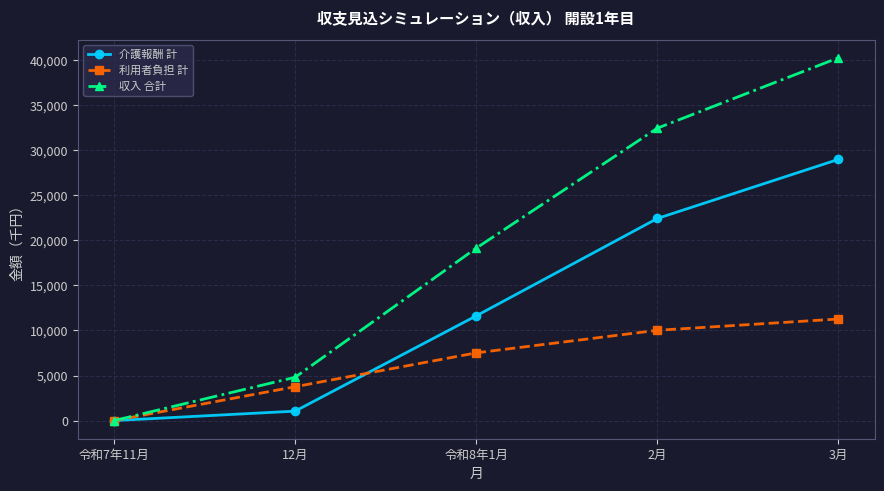

How many lines are shown in the chart?

3